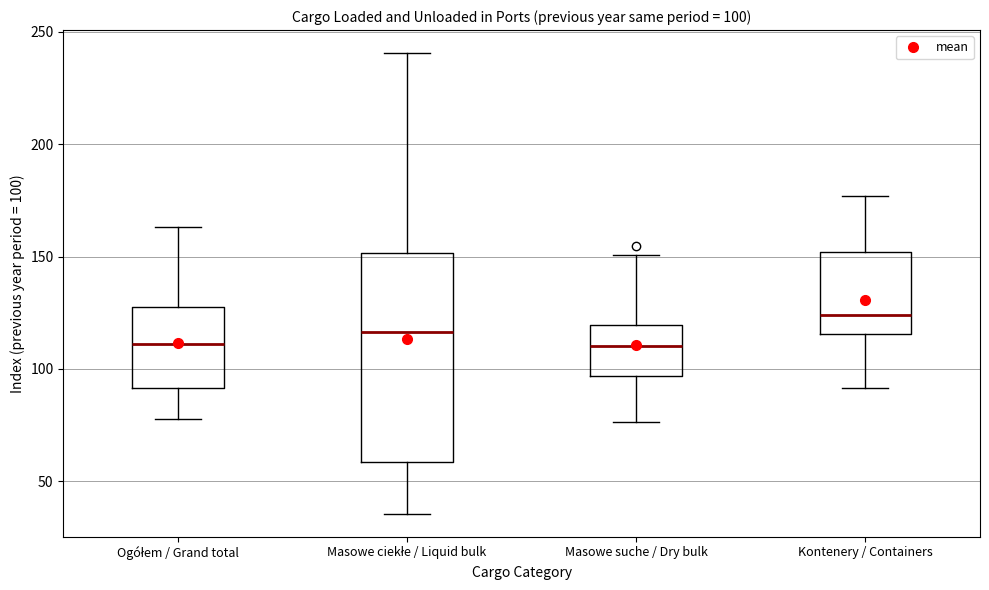

Which box has the highest median line?

Kontenery / Containers